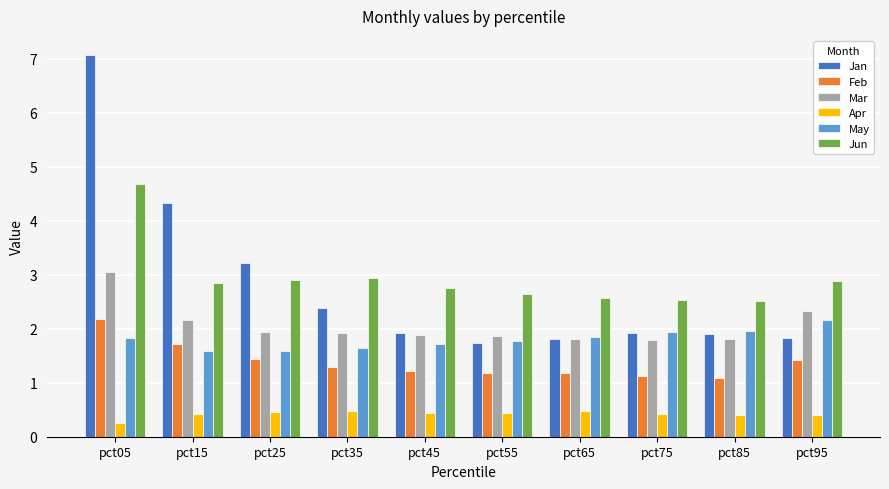

True or false: Feb has a value of 1.9 at pct55.

False